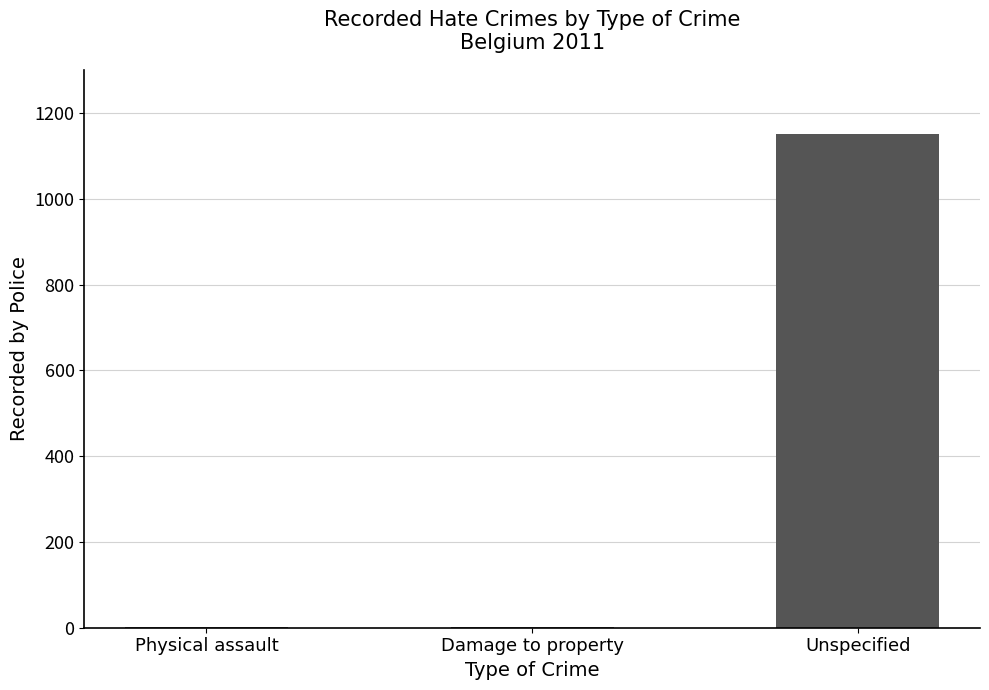

What is the average value?

384